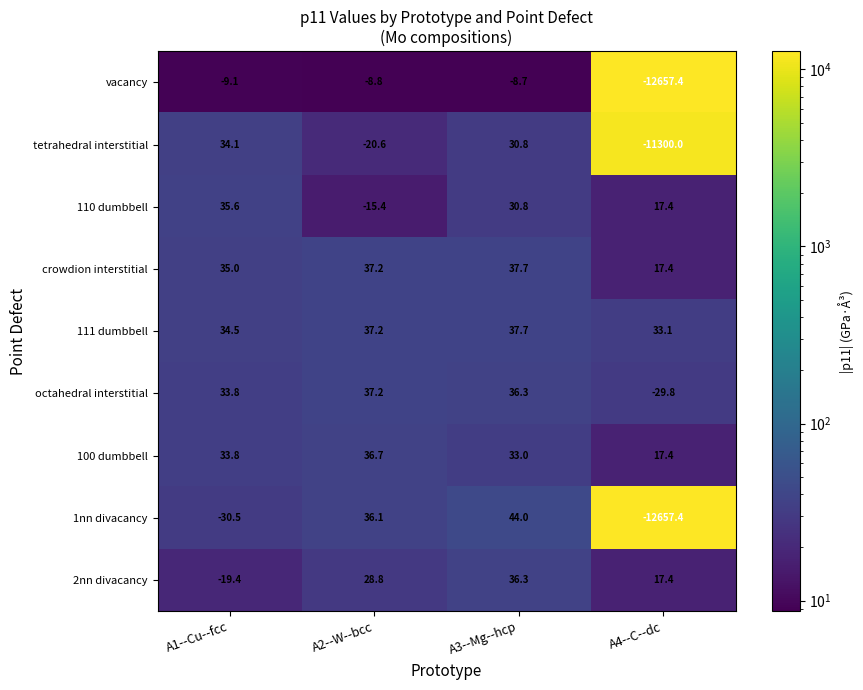

What is the approximate value of tetrahedral interstitial at A3--Mg--hcp?

30.8